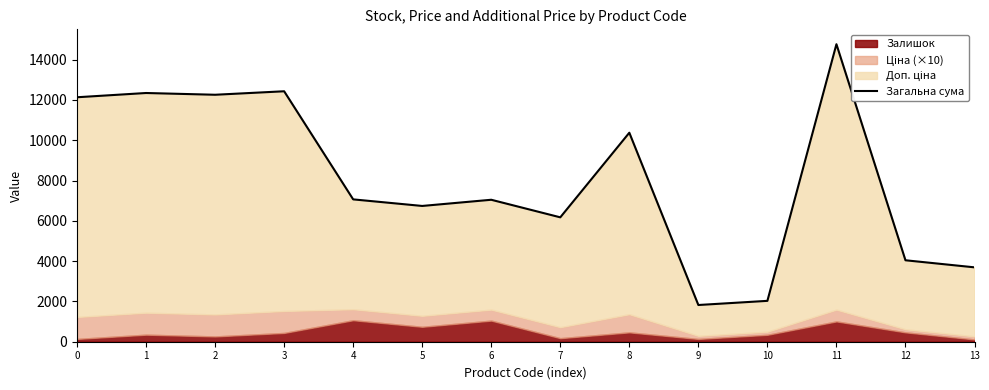

What is the value of the 5th point from the left?

7064.2